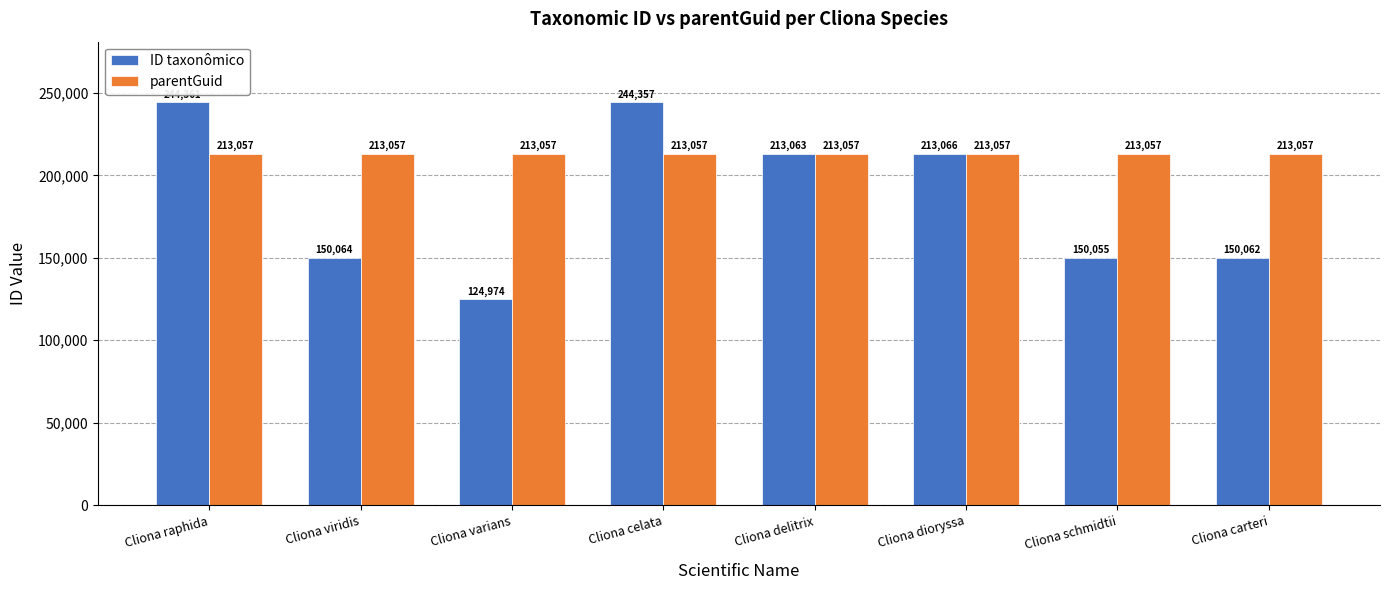

What is the sum of all ID taxonômico values?

1490002